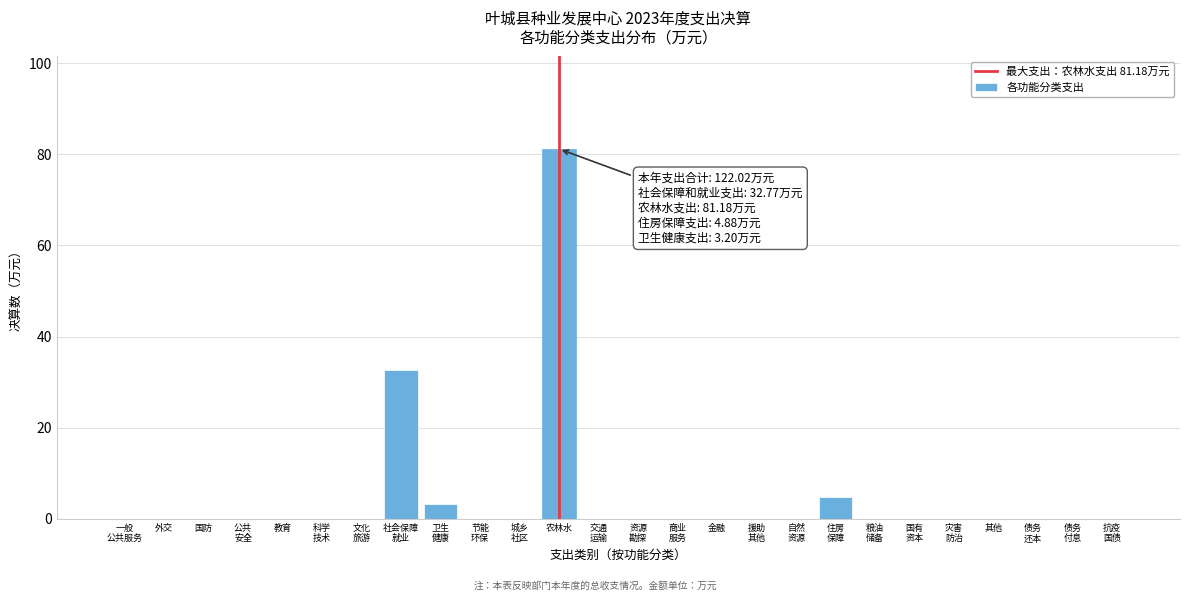

Which category has the highest value across all series?

农林水